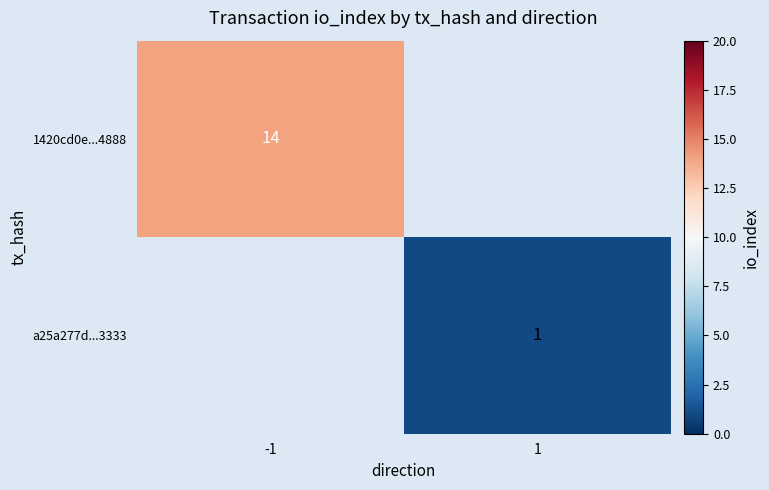

The a25a277d...3333 series shows 0 at 1. True or false?

False